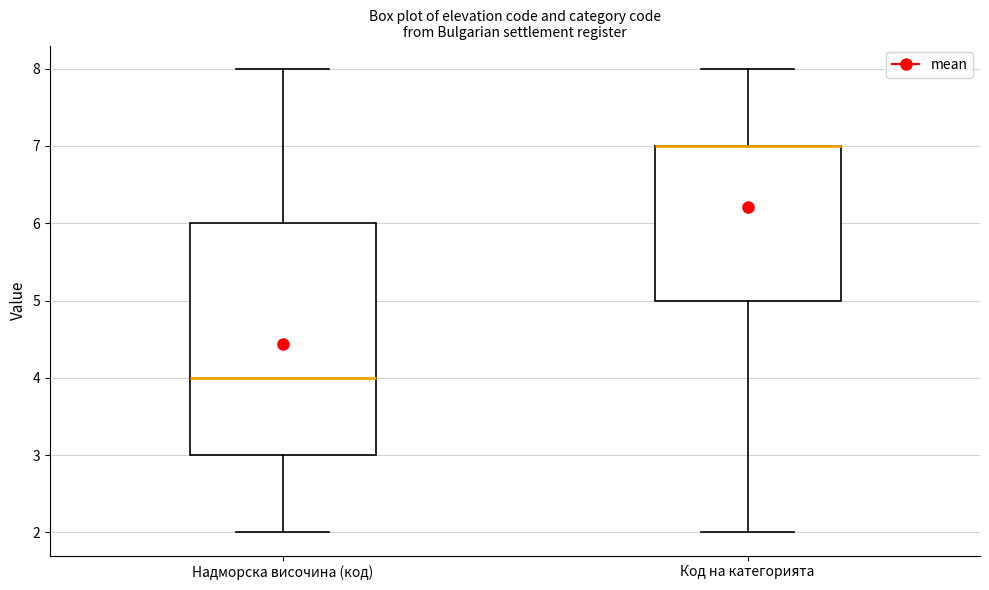

Where does the upper whisker of the box for Надморска височина (код) end on the y-axis? The values are not printed on the chart, so give them approximately, as read against the axis.

8